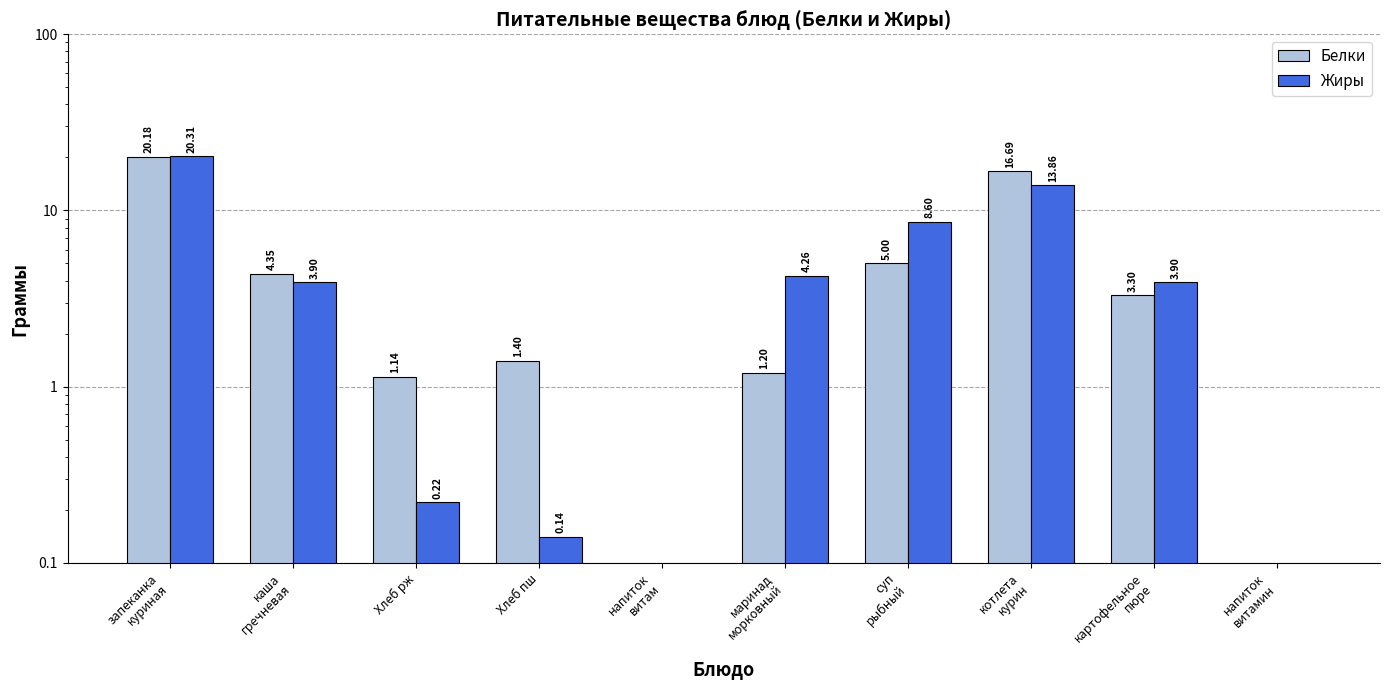

Reading left to right, transcribe all the data shown in this chart.

Белки: запеканка
куриная=20.2	каша
гречневая=4.3	Хлеб рж=1.1	Хлеб пш=1.4	напиток
витам=0.0	маринад
морковный=1.2	суп
рыбный=5.0	котлета
курин=16.7	картофельное
пюре=3.3	напиток
витамин=0.0
Жиры: запеканка
куриная=20.3	каша
гречневая=3.9	Хлеб рж=0.2	Хлеб пш=0.1	напиток
витам=0.0	маринад
морковный=4.3	суп
рыбный=8.6	котлета
курин=13.9	картофельное
пюре=3.9	напиток
витамин=0.0